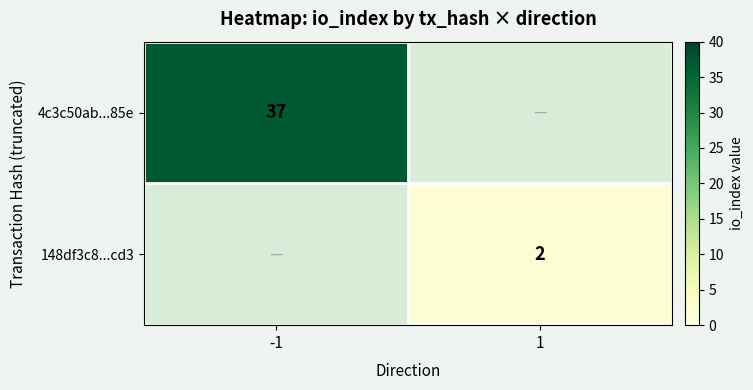

The value of 148df3c8...cd3 at 1 is 1. True or false?

False